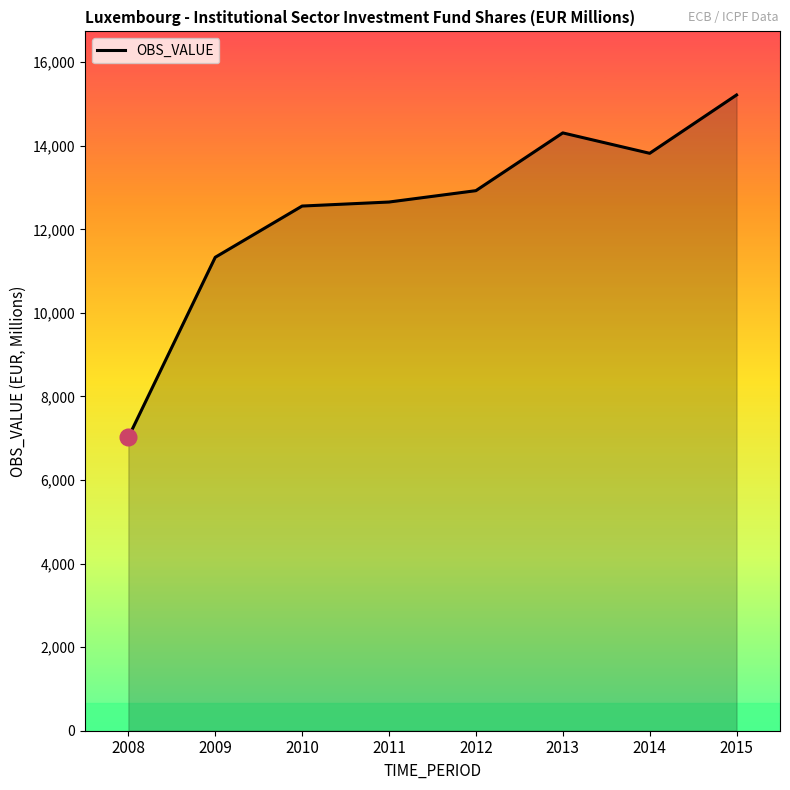

What is the sum of all values?

99829.5